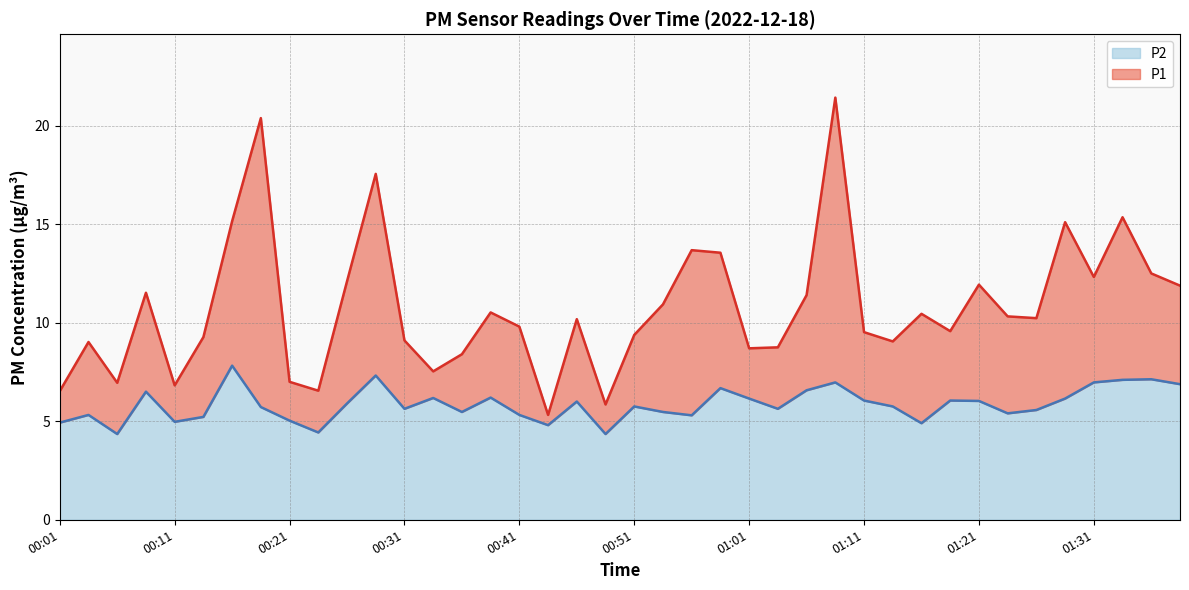

True or false: P1 and P2 intersect in this chart.

False